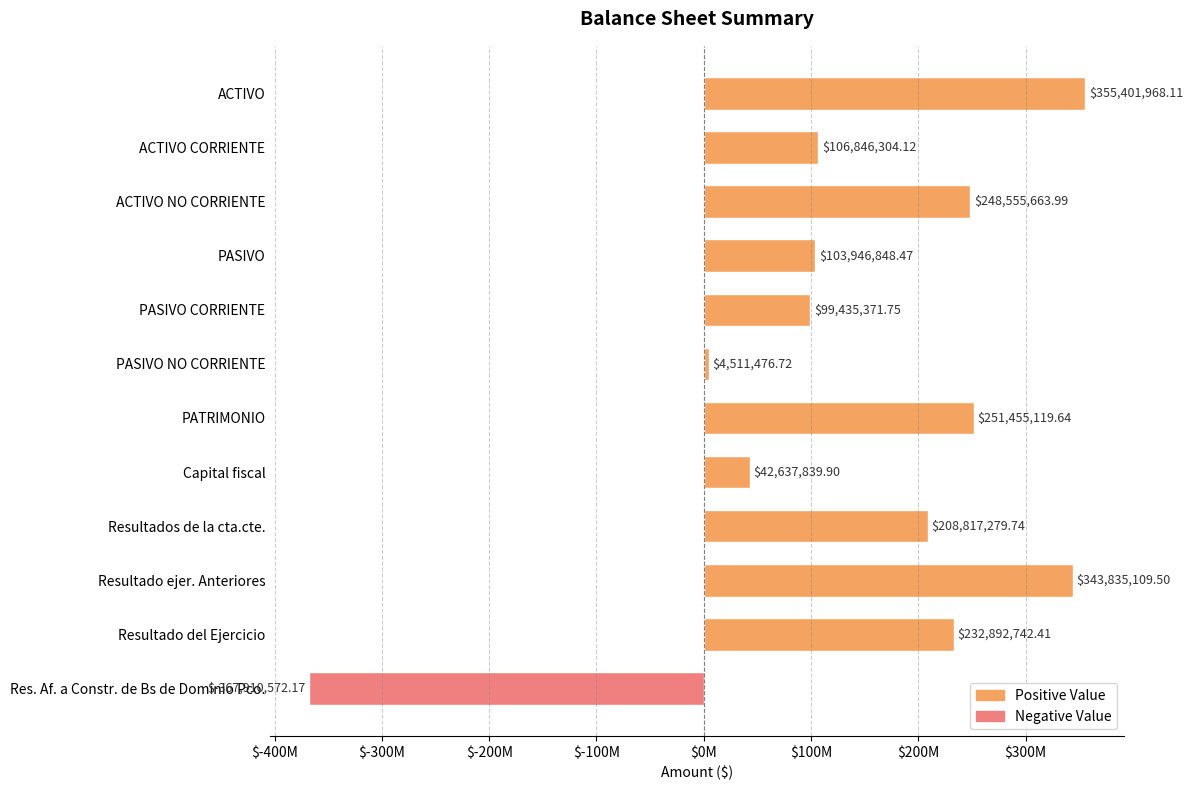

What is the average value?

135868762.7